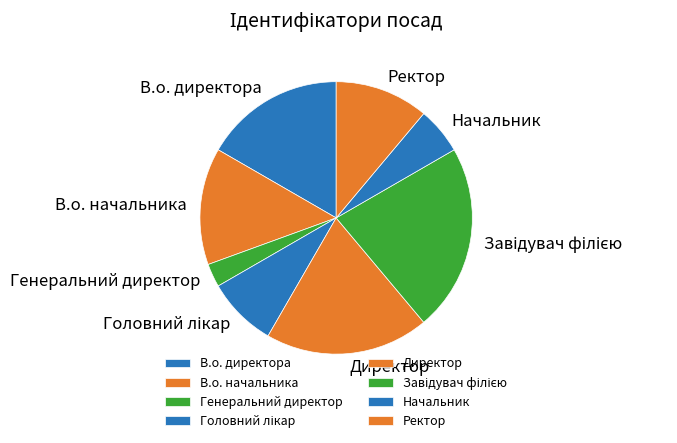

What is the smallest slice in the pie chart?

Генеральний директор